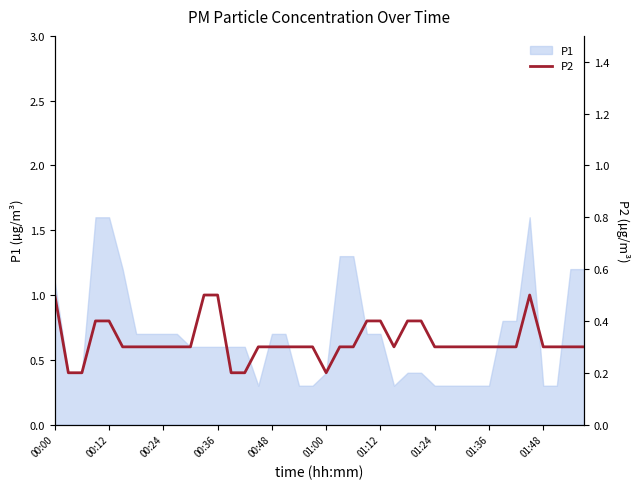

The chart shows a value of 0.3 at 25. True or false?

True